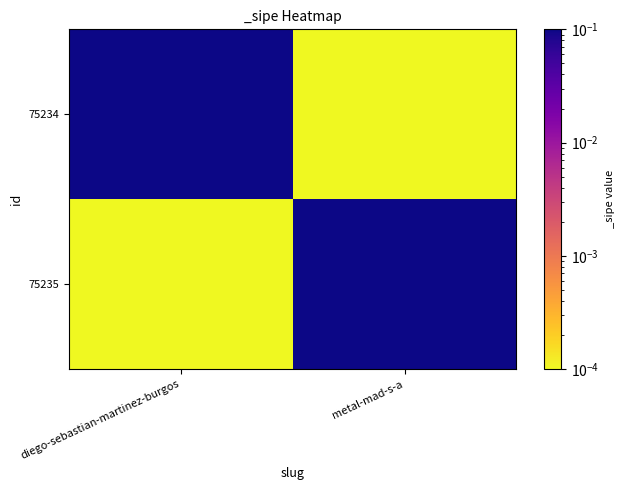

Between diego-sebastian-martinez-burgos and metal-mad-s-a, which series saw the biggest shift?

75234